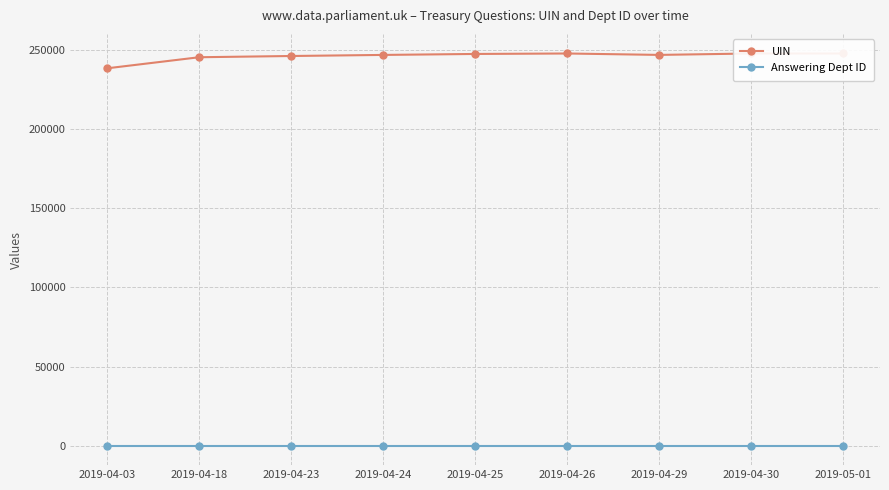

True or false: Answering Dept ID has more than 0 interior local peaks.

False